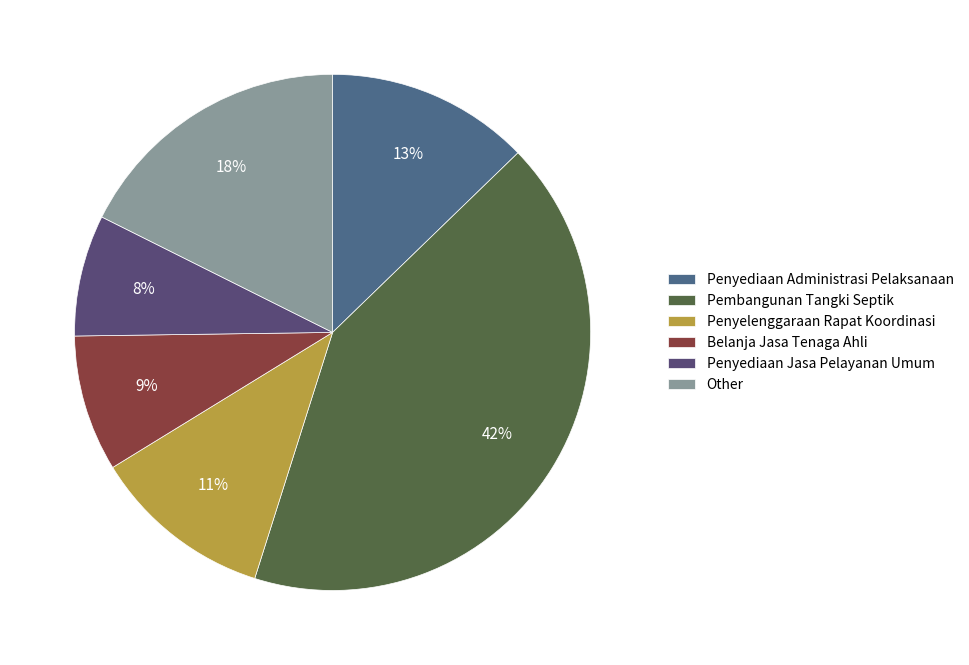

The Penyelenggaraan Rapat Koordinasi slice represents 4% of the pie. True or false?

False